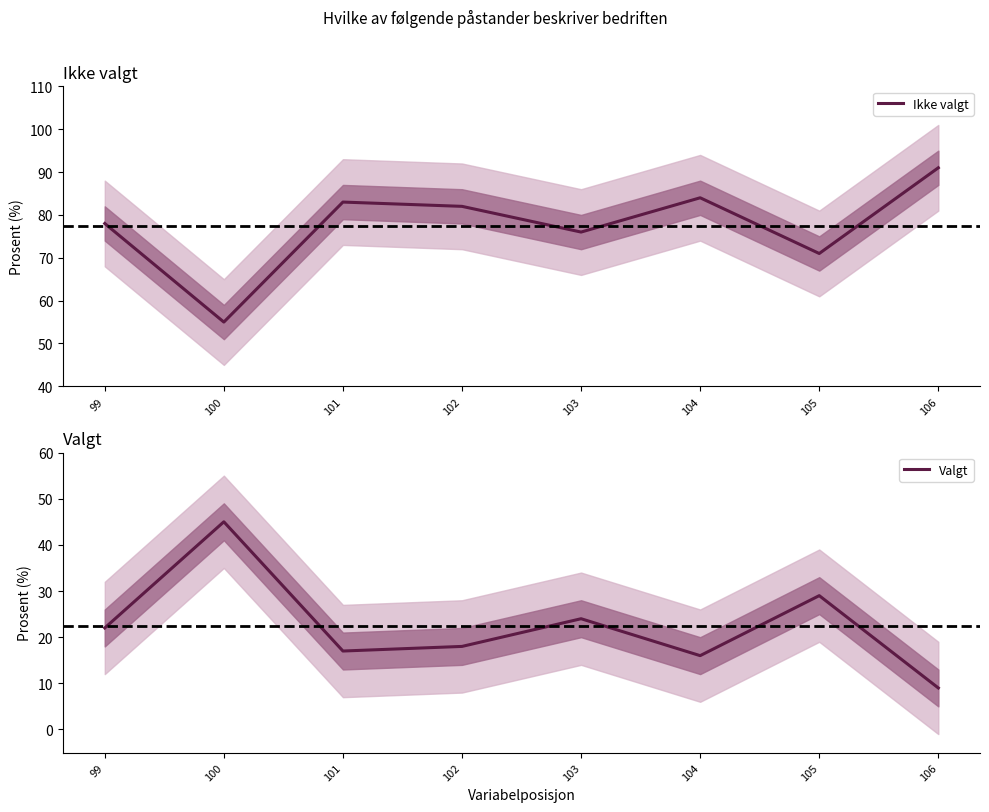

Does the chart have visible grid lines?

No